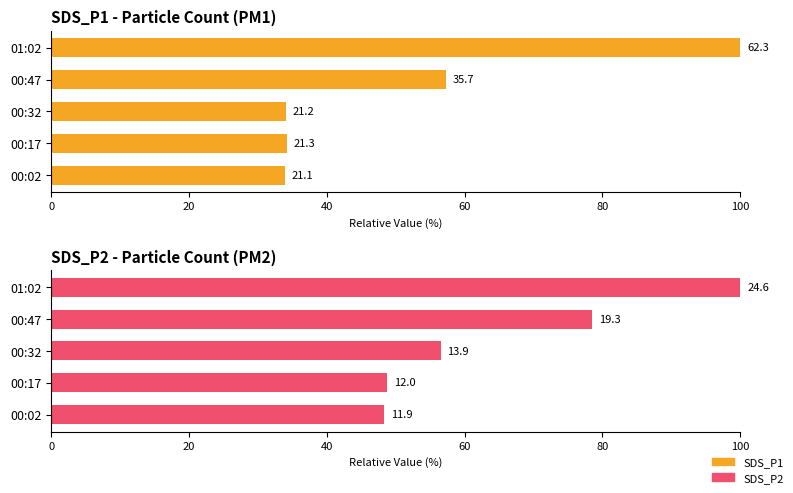

How many groups of bars are there?

5